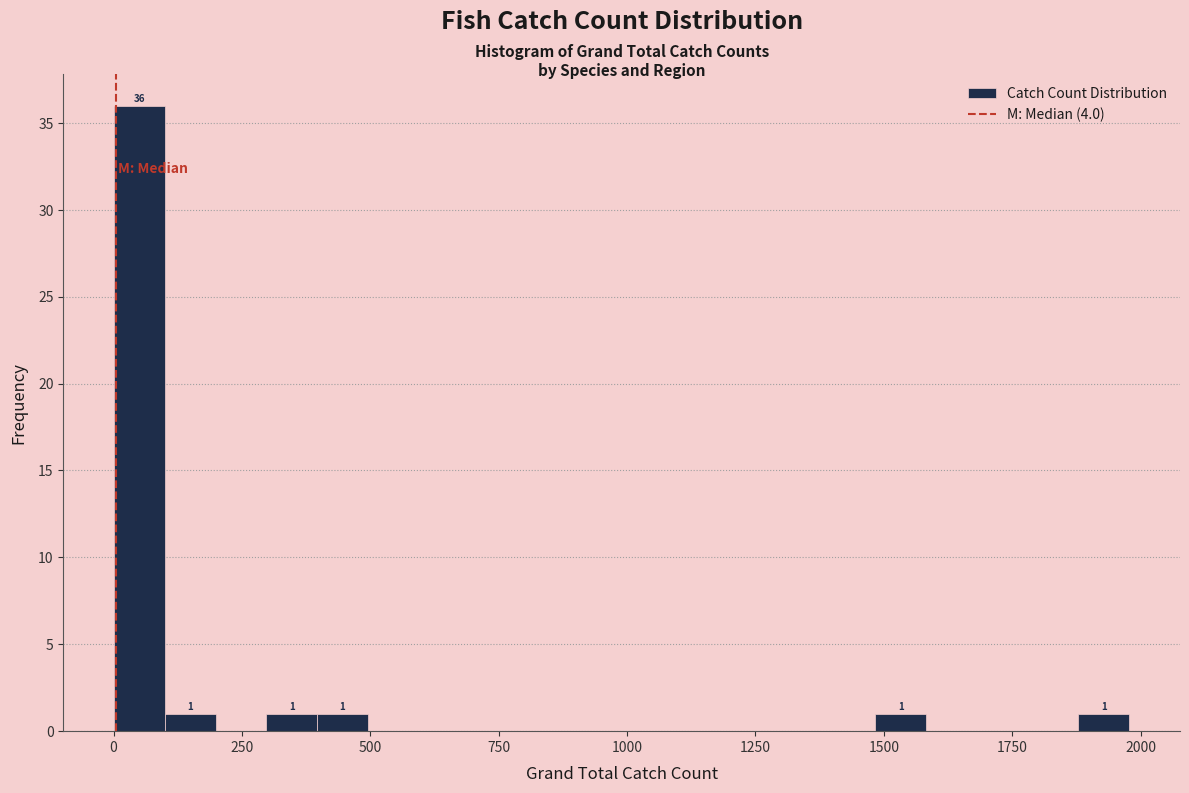

Read against the x-axis, roughly where is the centre of the tallest bar?

50